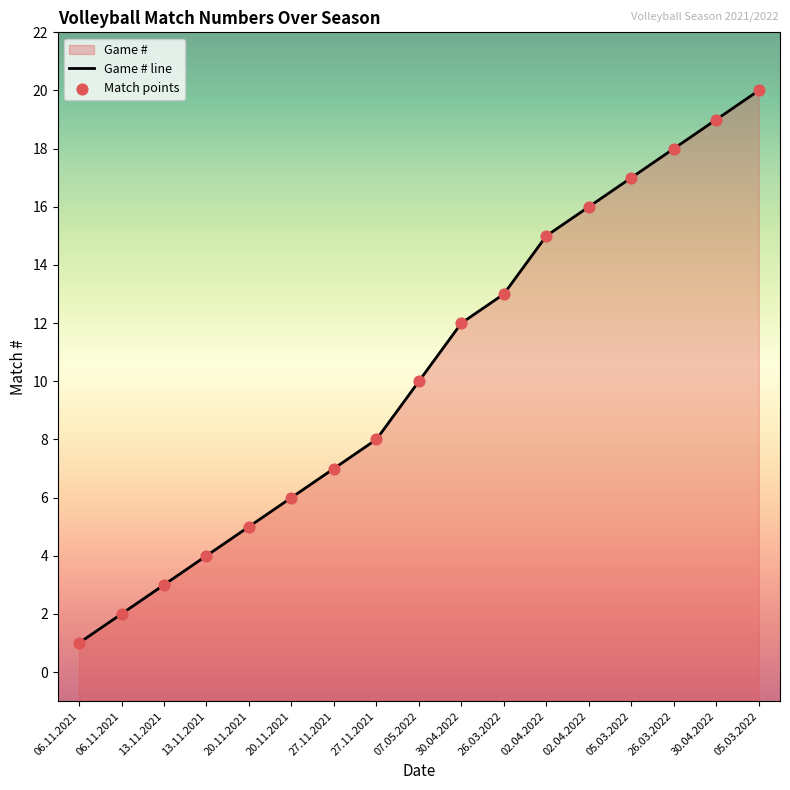

Which series reaches the maximum Y coordinate?

Game # line